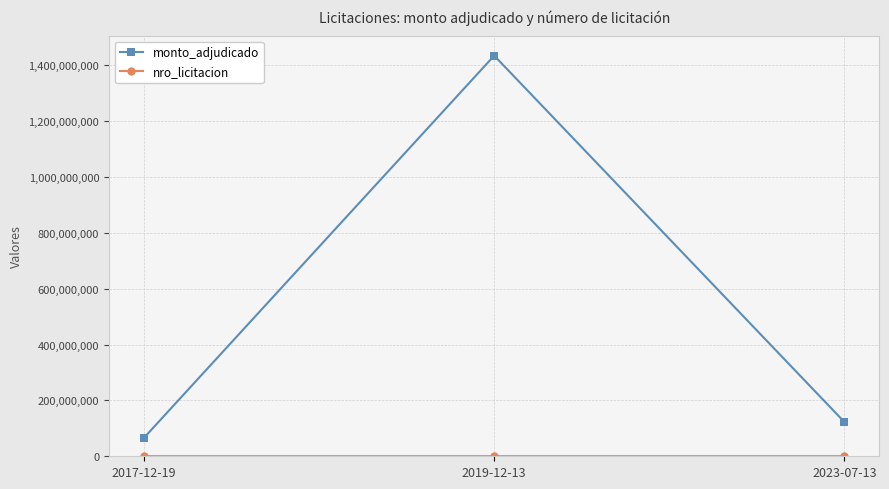

The value of monto_adjudicado at 2023-07-13 is 42837470. True or false?

False